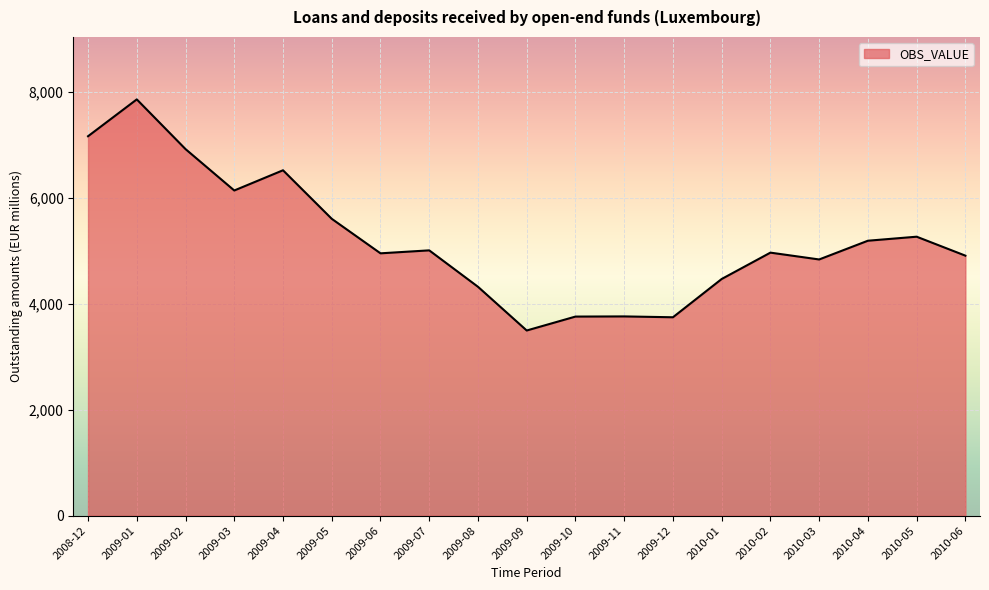

Does the chart have visible grid lines?

Yes